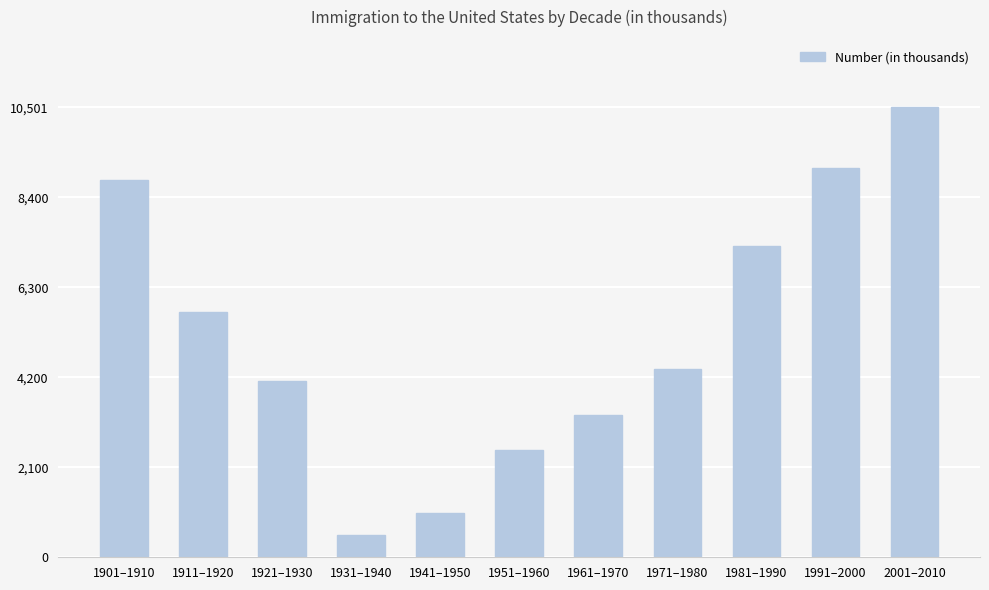

Which label corresponds to the smallest value in the chart?

1931–1940